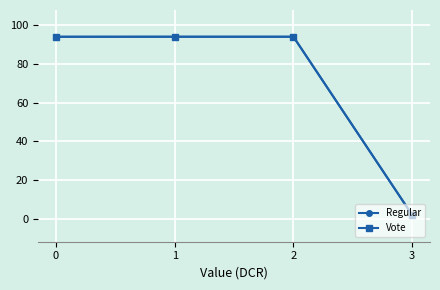

Is this an area chart (filled region under the line)?

No